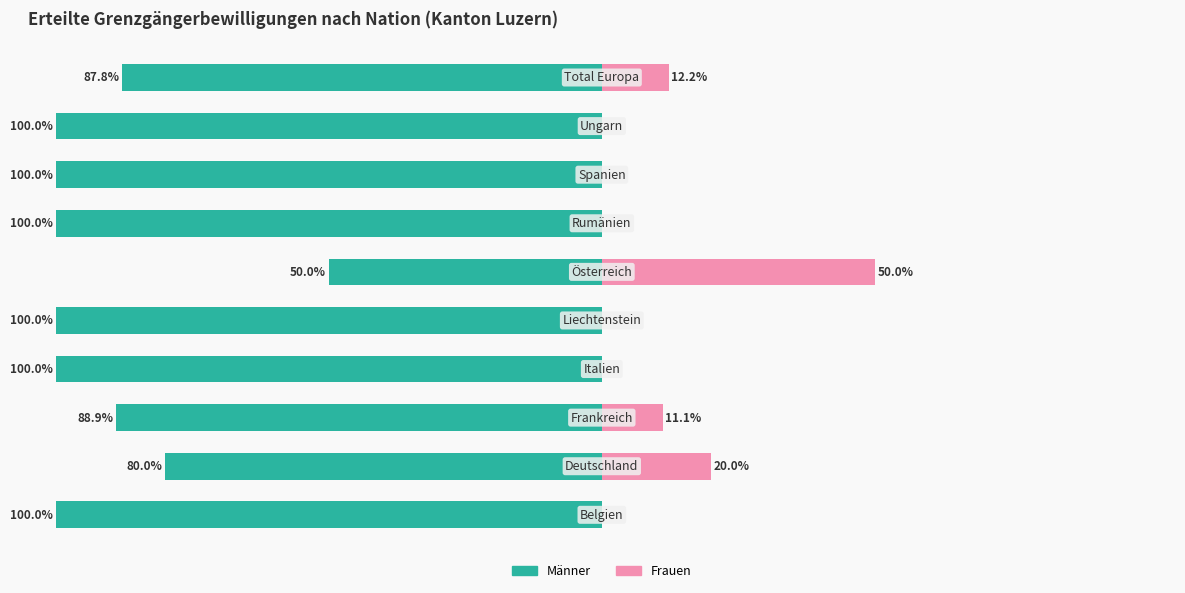

How many bars are there in total?

20